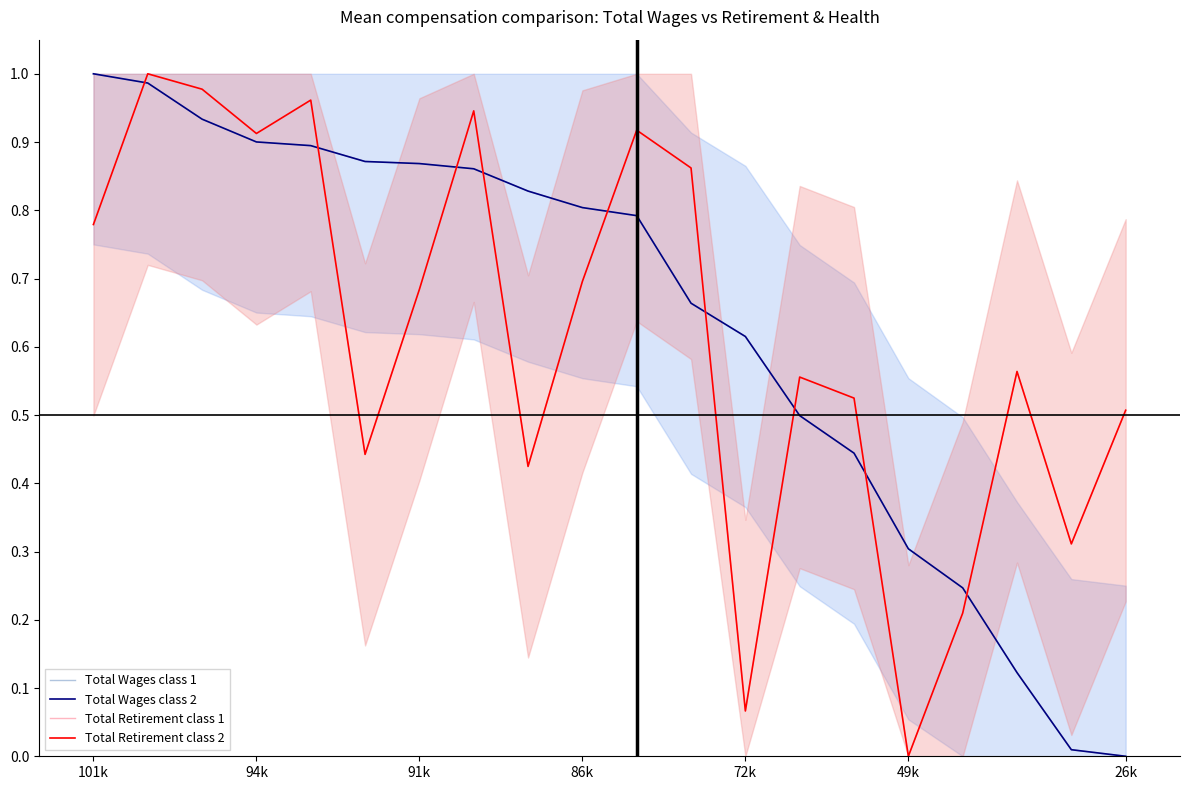

True or false: Total Retirement class 2 has a value of 0.6 at 13.

True